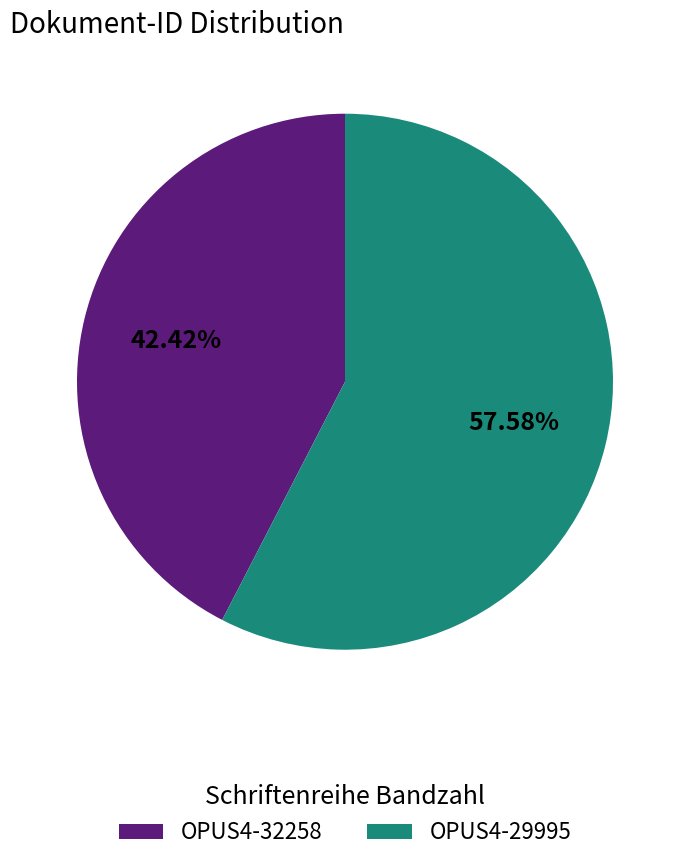

Is there a majority slice in this chart?

Yes